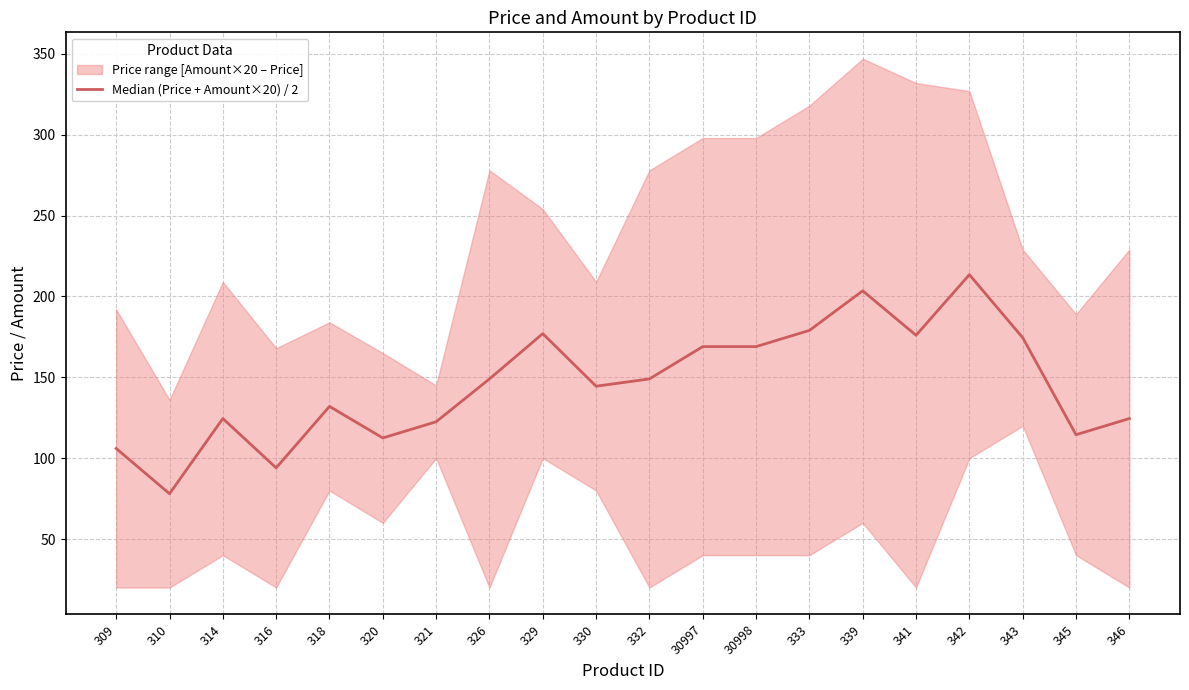

What is the change in value from 318 to 345?

-17.5